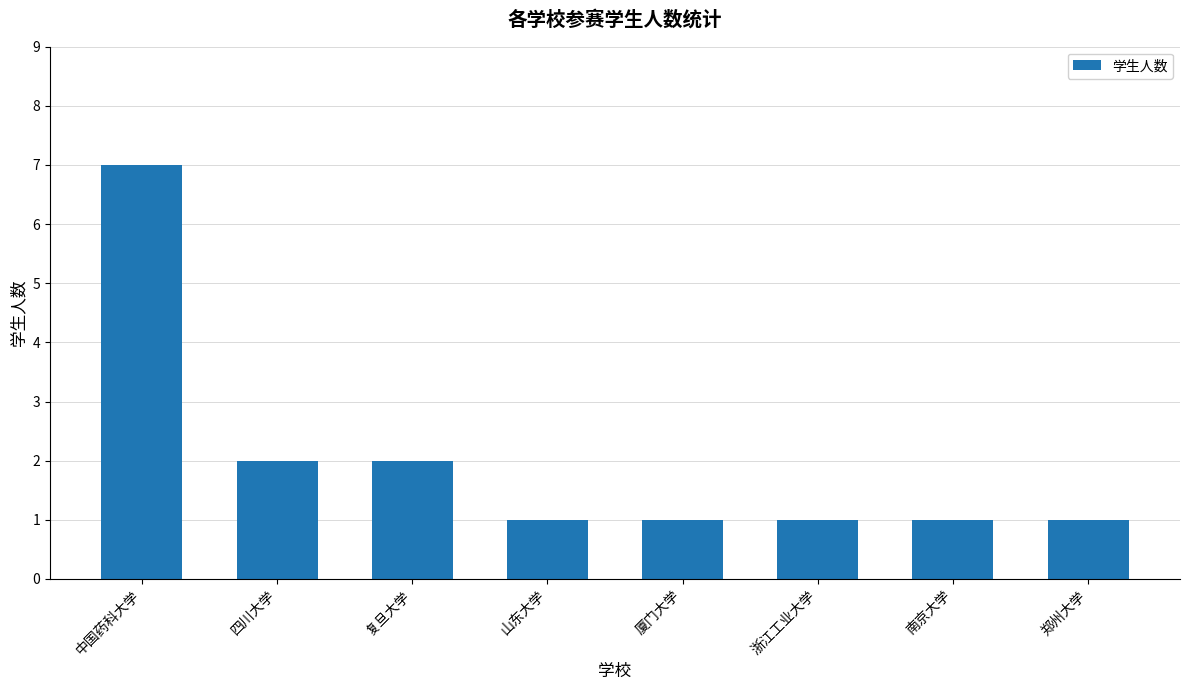

Reading left to right, transcribe all the data shown in this chart.

中国药科大学=7	四川大学=2	复旦大学=2	山东大学=1	厦门大学=1	浙江工业大学=1	南京大学=1	郑州大学=1